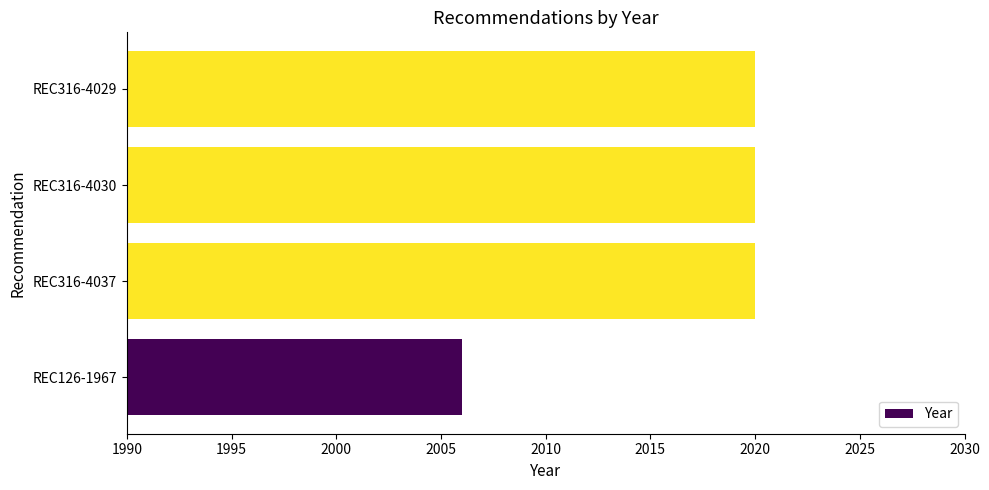

Which label corresponds to the smallest value in the chart?

REC126-1967